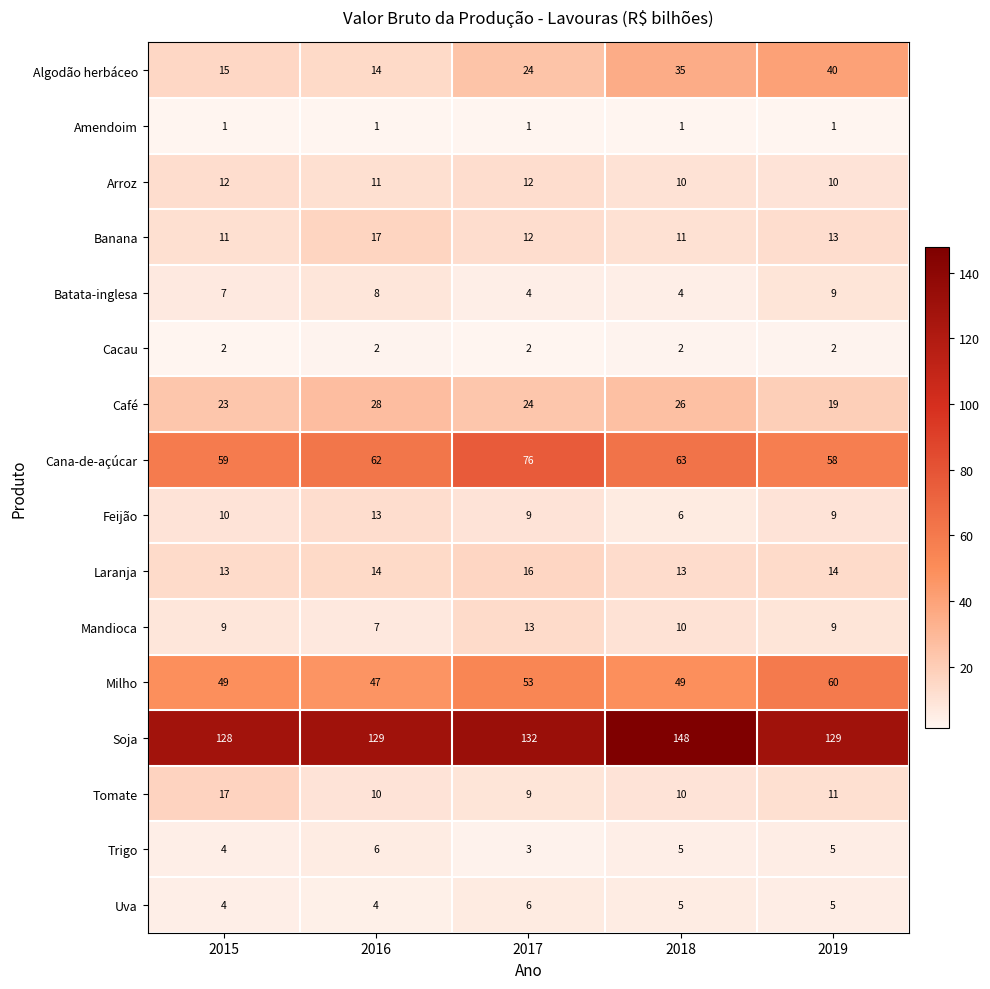

True or false: Algodão herbáceo has a value of 16 at 2019.

False